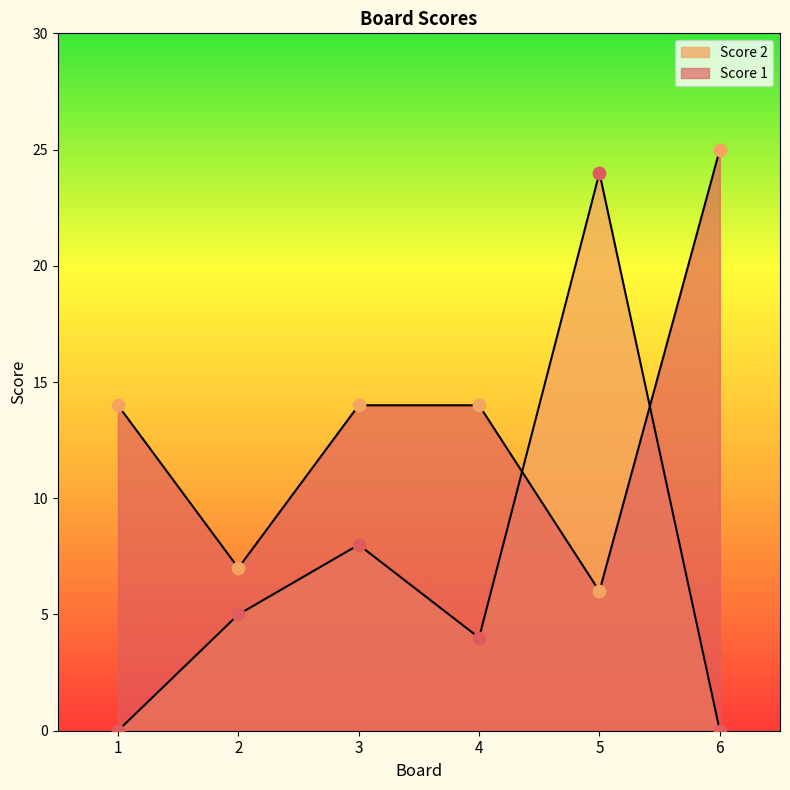

What are all the series names shown in the legend?

Score 1, Score 2